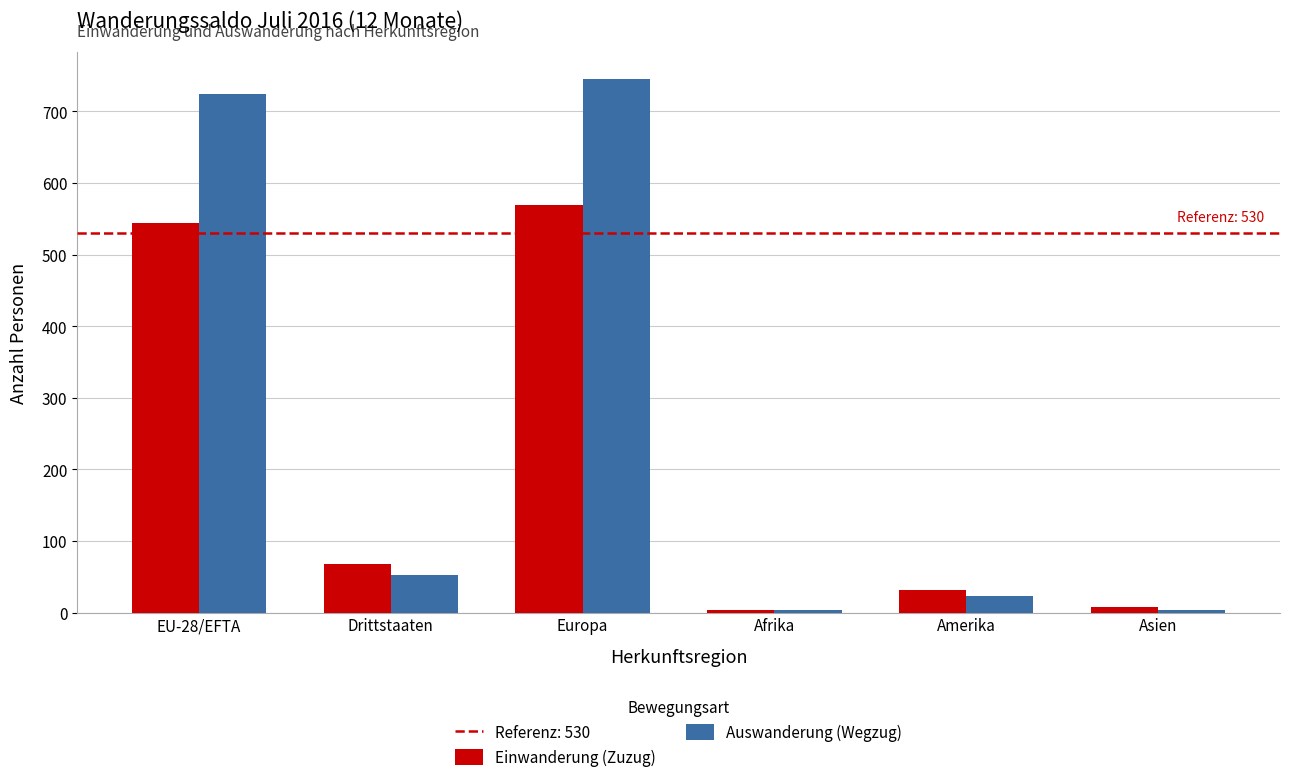

How many groups of bars are there?

6